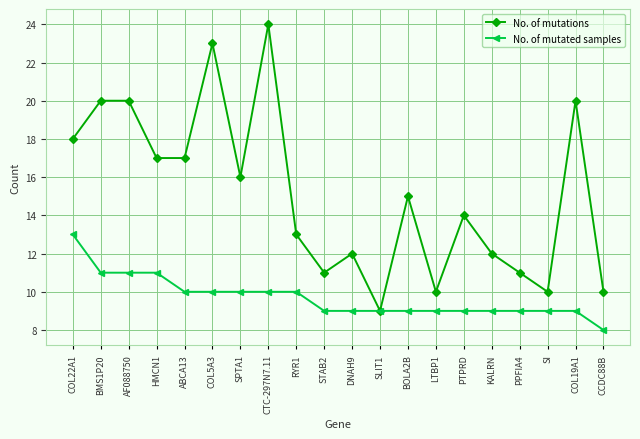

What is the greatest value displayed?

24